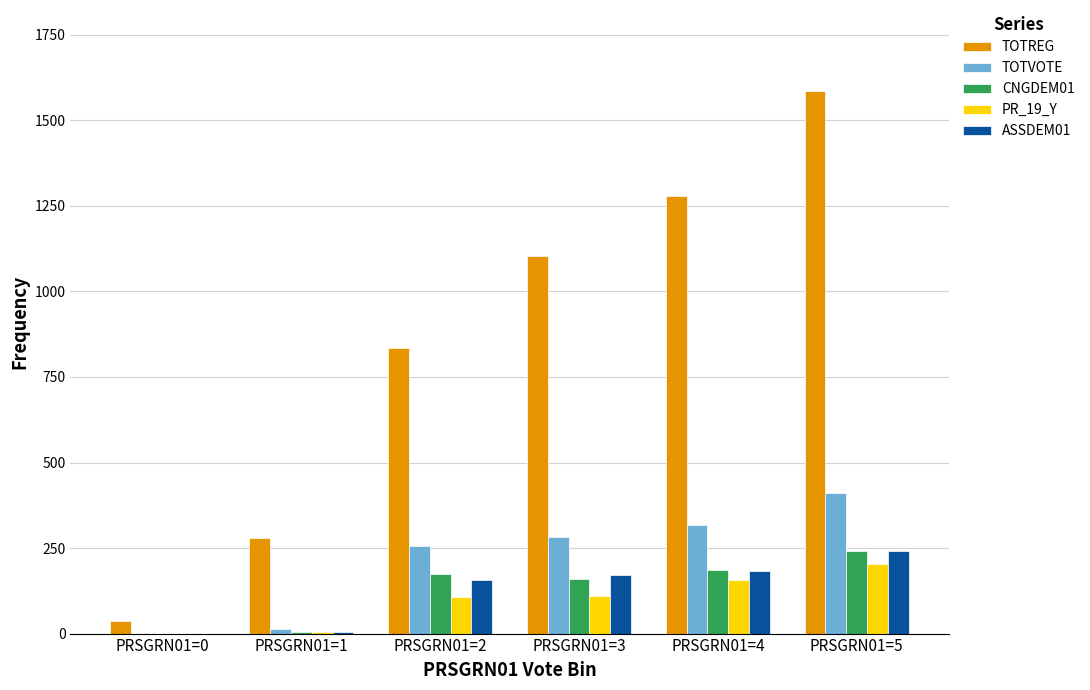

What are all the series names shown in the legend?

TOTREG, TOTVOTE, CNGDEM01, PR_19_Y, ASSDEM01